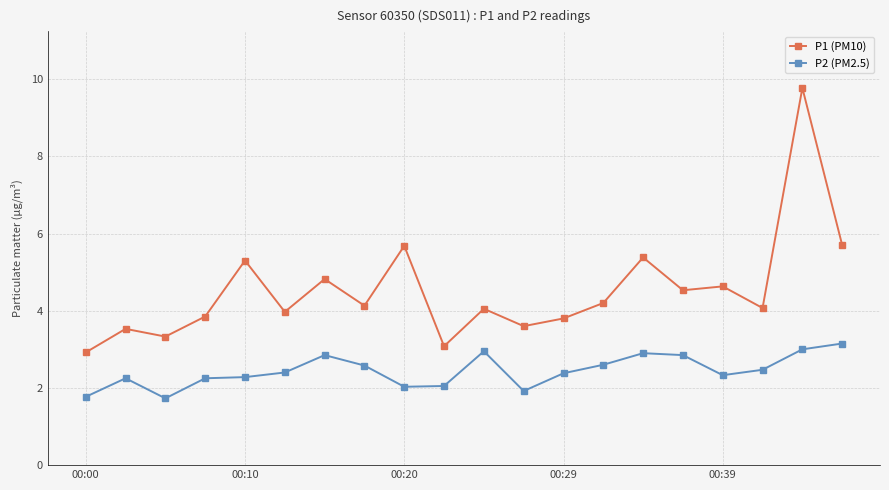

True or false: P2 (PM2.5) and P1 (PM10) cross at least once.

False